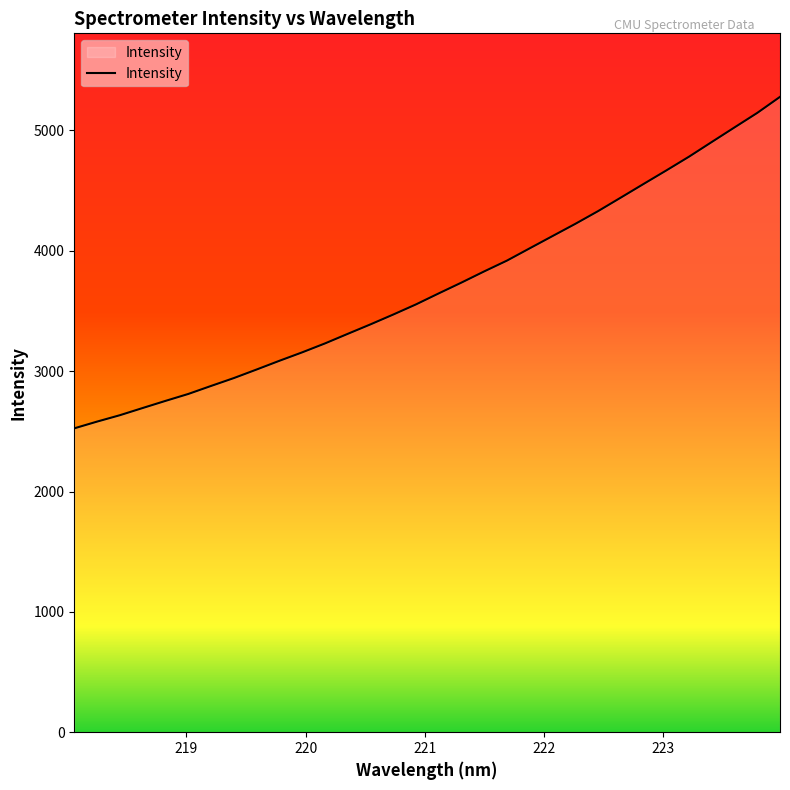

What is the maximum value shown in the chart?

5279.4